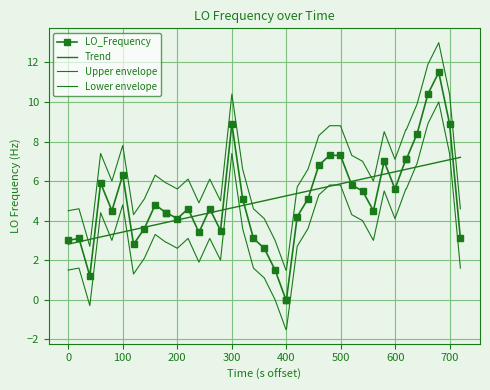

Rank the series by their maximum value, from lowest to highest.

Trend, Lower envelope, LO_Frequency, Upper envelope